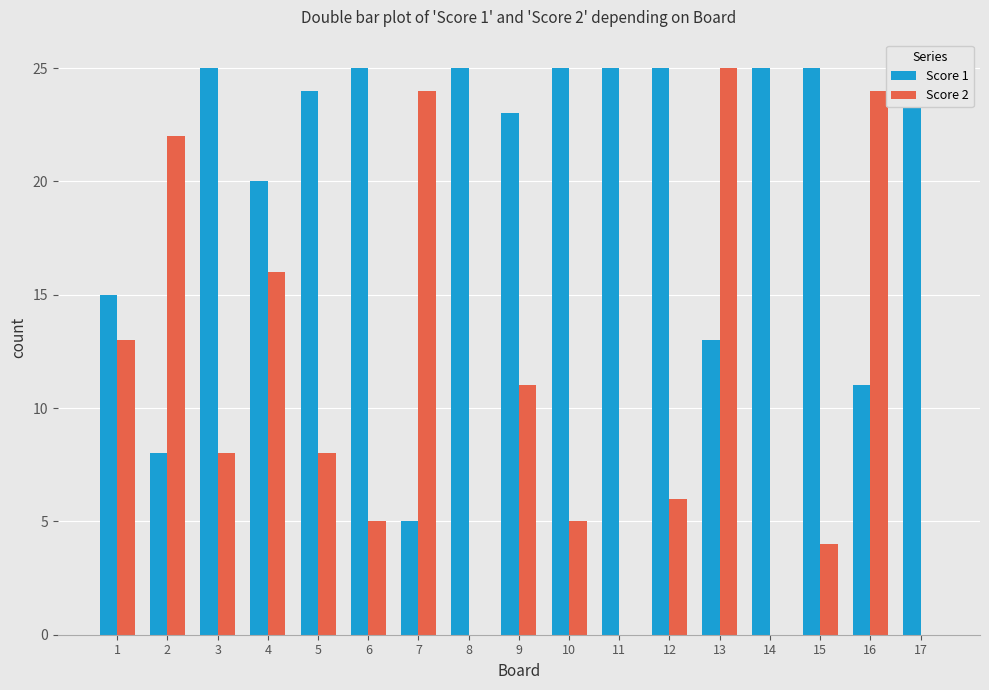

Reading right to left, extract all data points from this chart.

Score 1: 17=25	16=11	15=25	14=25	13=13	12=25	11=25	10=25	9=23	8=25	7=5	6=25	5=24	4=20	3=25	2=8	1=15
Score 2: 17=0	16=24	15=4	14=0	13=25	12=6	11=0	10=5	9=11	8=0	7=24	6=5	5=8	4=16	3=8	2=22	1=13